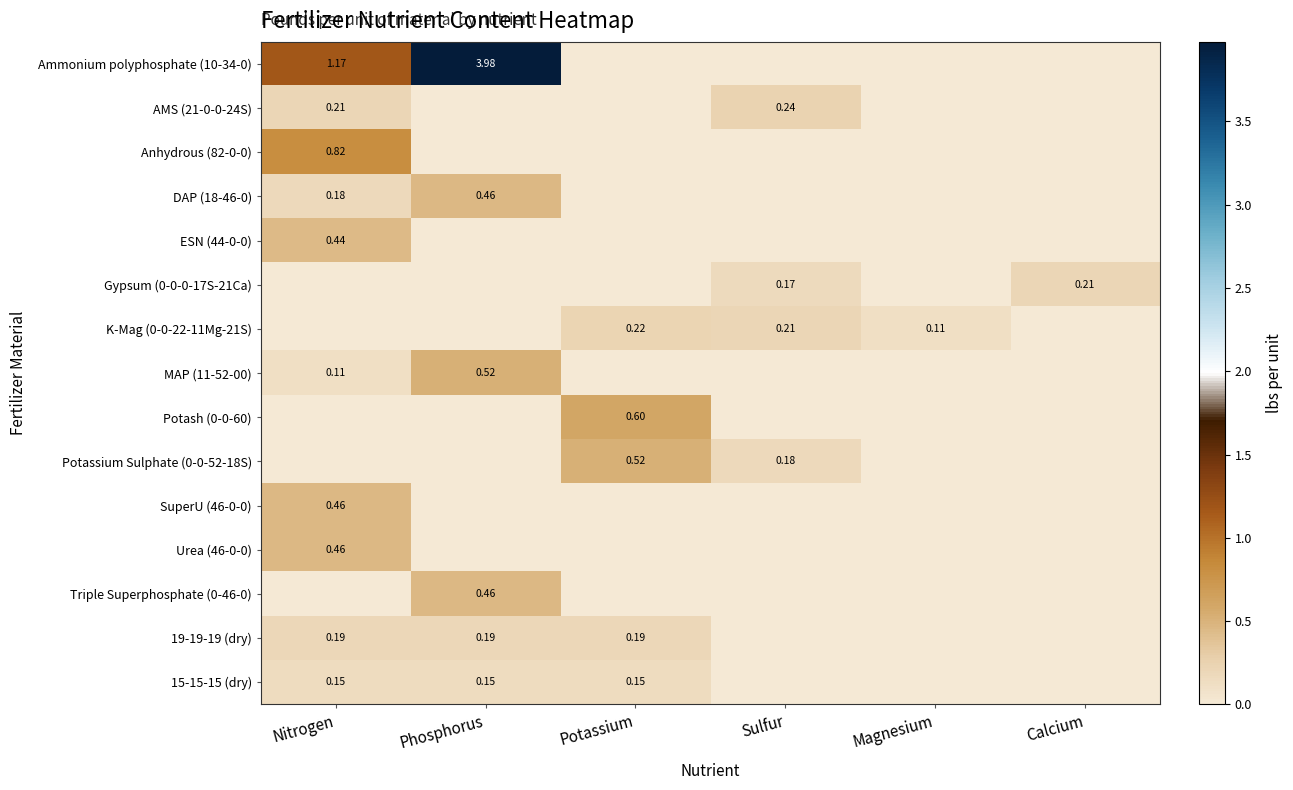

How many positive values does the Urea (46-0-0) series have?

1